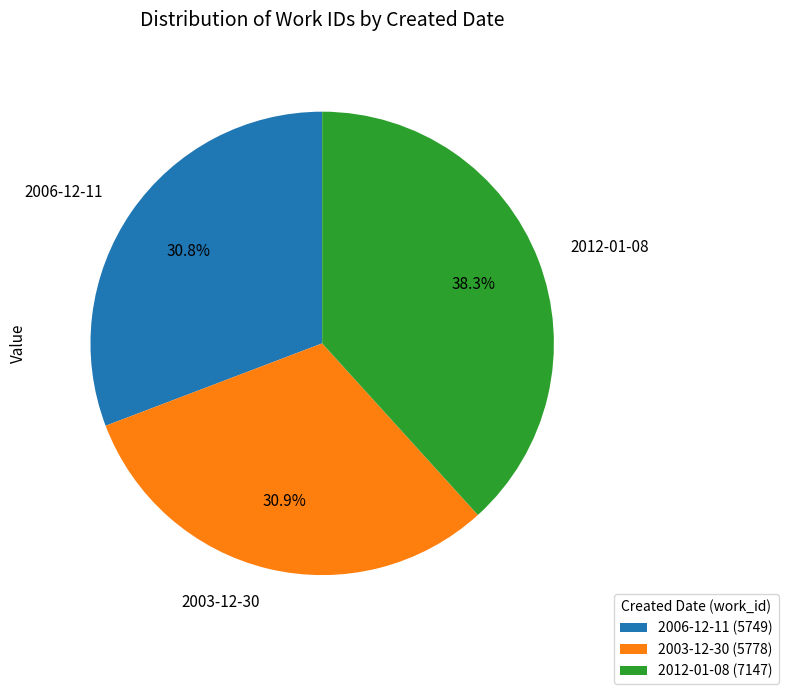

To the nearest percent, what portion does 2006-12-11 represent?

31%